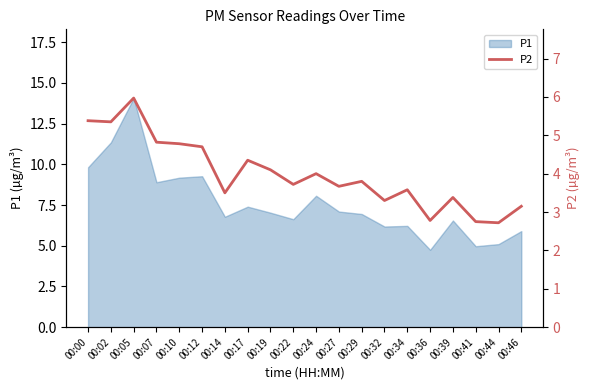

Does the chart have visible grid lines?

No